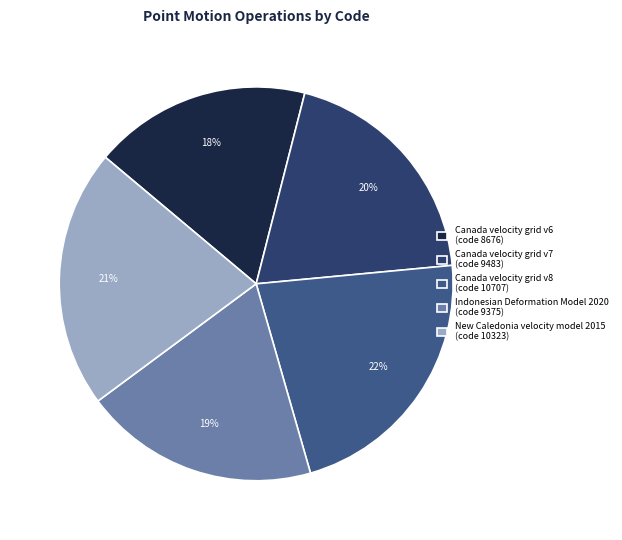

How many segments does this pie chart have?

5